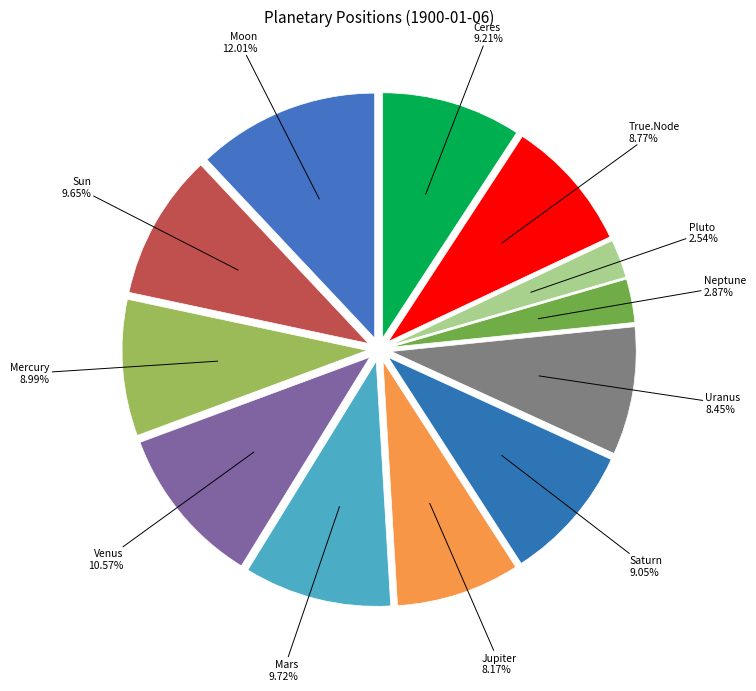

What is the smallest slice in the pie chart?

Pluto